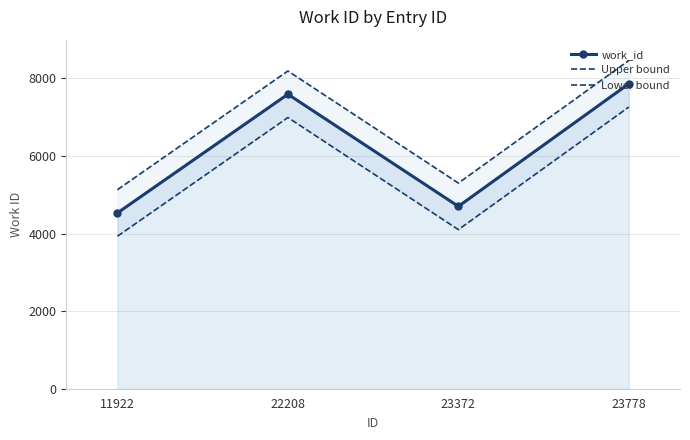

Reading right to left, extract all data points from this chart.

work_id: 23778=7864	23372=4702	22208=7593	11922=4532
Upper bound: 23778=8464	23372=5302	22208=8193	11922=5132
Lower bound: 23778=7264	23372=4102	22208=6993	11922=3932